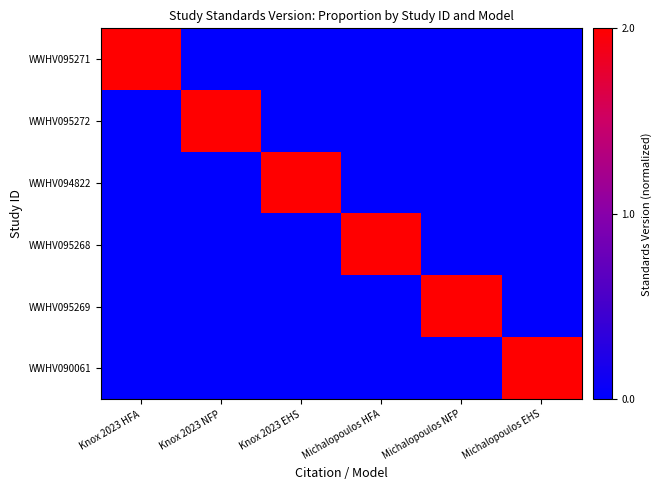

Reading left to right, list all the values displayed in this chart.

WWHV095271: Knox 2023 HFA=1	Knox 2023 NFP=0	Knox 2023 EHS=0	Michalopoulos HFA=0	Michalopoulos NFP=0	Michalopoulos EHS=0
WWHV095272: Knox 2023 HFA=0	Knox 2023 NFP=1	Knox 2023 EHS=0	Michalopoulos HFA=0	Michalopoulos NFP=0	Michalopoulos EHS=0
WWHV094822: Knox 2023 HFA=0	Knox 2023 NFP=0	Knox 2023 EHS=1	Michalopoulos HFA=0	Michalopoulos NFP=0	Michalopoulos EHS=0
WWHV095268: Knox 2023 HFA=0	Knox 2023 NFP=0	Knox 2023 EHS=0	Michalopoulos HFA=1	Michalopoulos NFP=0	Michalopoulos EHS=0
WWHV095269: Knox 2023 HFA=0	Knox 2023 NFP=0	Knox 2023 EHS=0	Michalopoulos HFA=0	Michalopoulos NFP=1	Michalopoulos EHS=0
WWHV090061: Knox 2023 HFA=0	Knox 2023 NFP=0	Knox 2023 EHS=0	Michalopoulos HFA=0	Michalopoulos NFP=0	Michalopoulos EHS=1